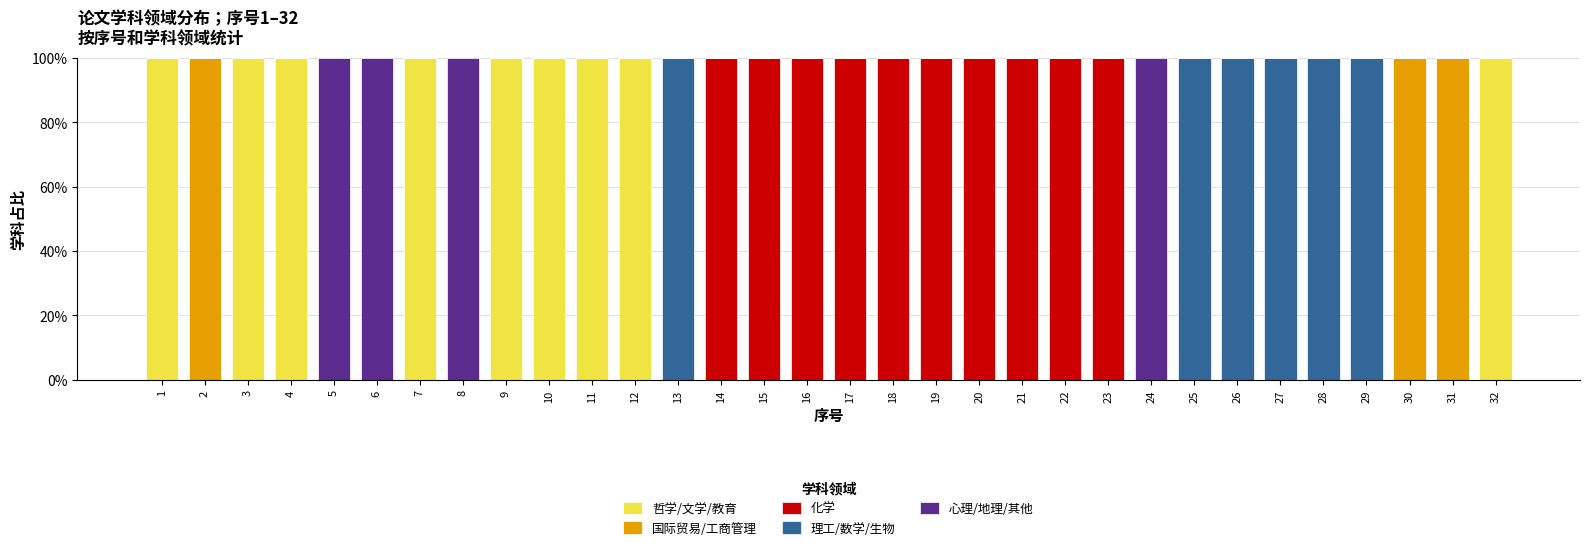

Count the number of categories in the chart.

32